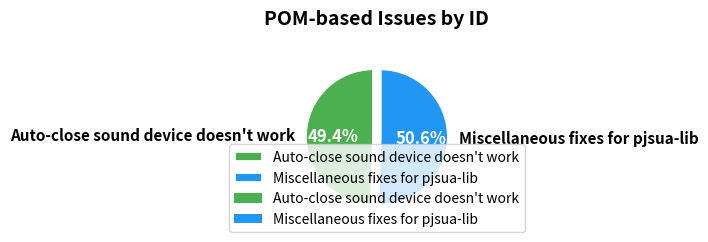

Which slice is the largest?

Miscellaneous fixes for pjsua-lib